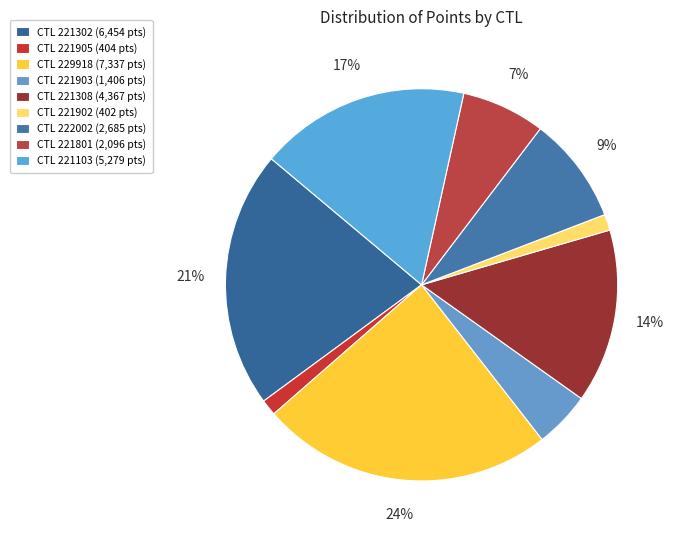

How many segments does this pie chart have?

9